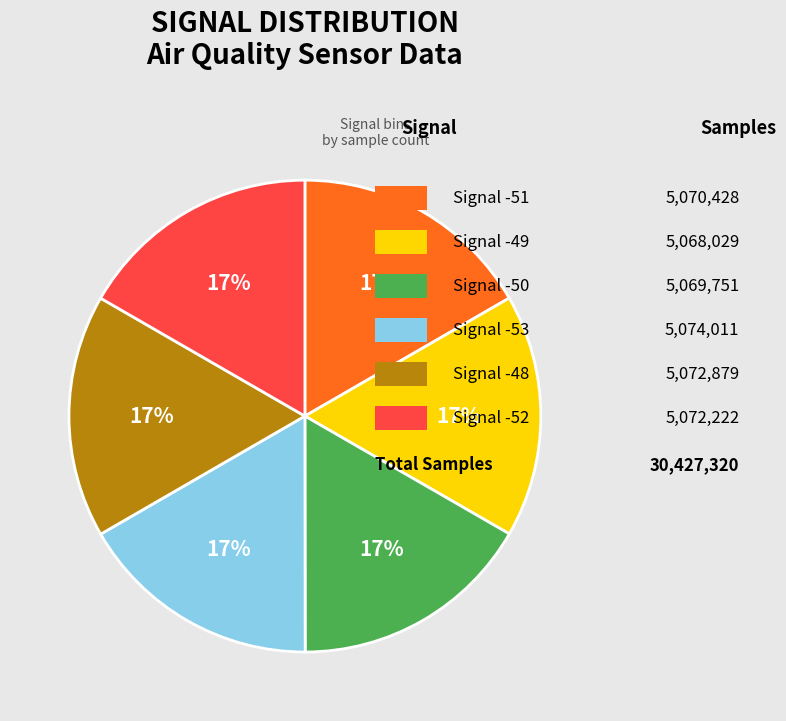

Is there a majority slice in this chart?

No